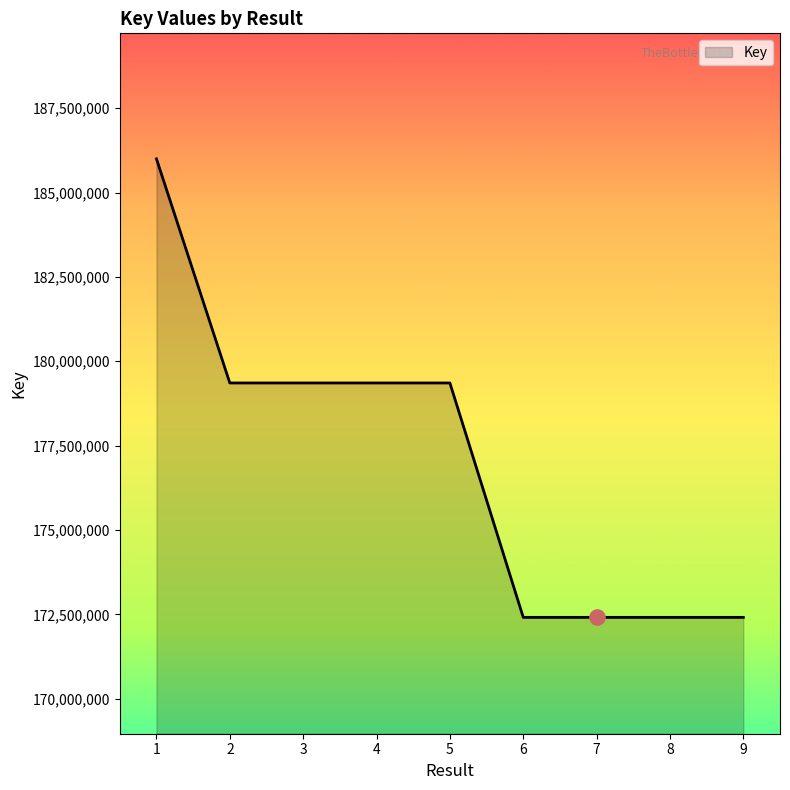

Which has a higher value, 3 or 6?

3